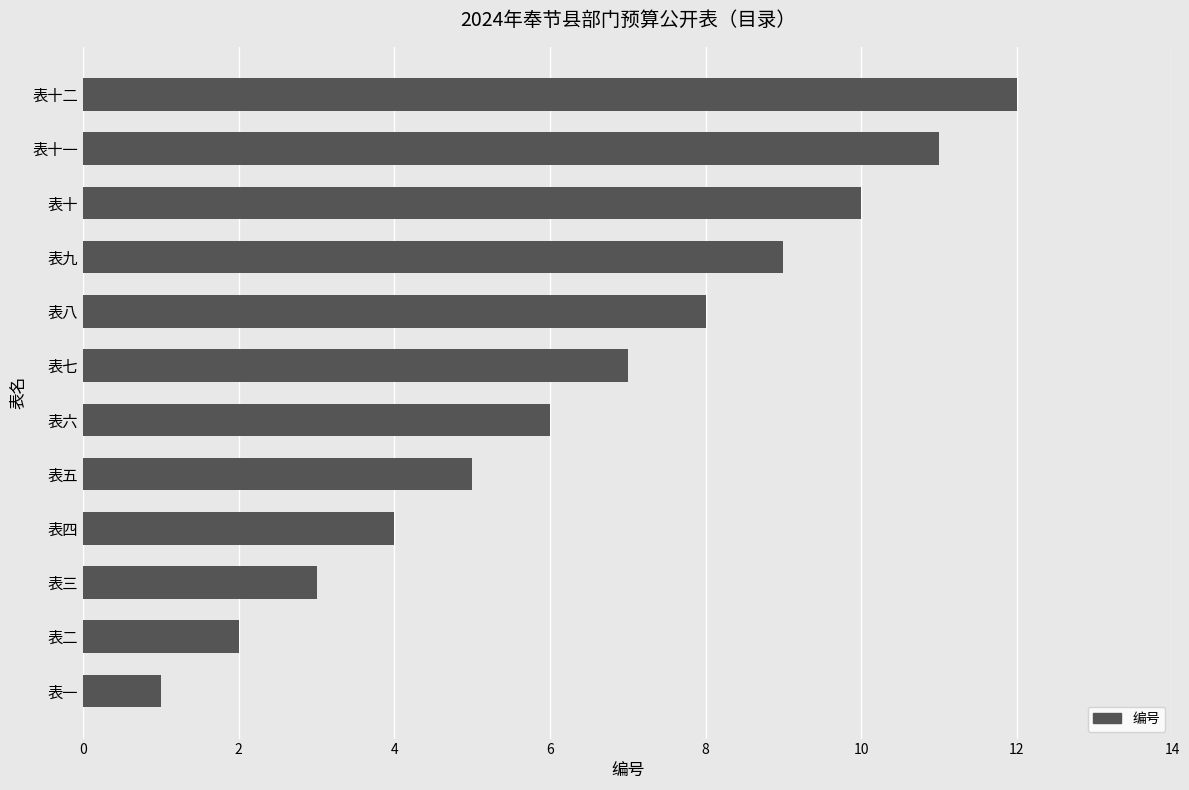

List the labels in order of value, largest first.

表十二, 表十一, 表十, 表九, 表八, 表七, 表六, 表五, 表四, 表三, 表二, 表一